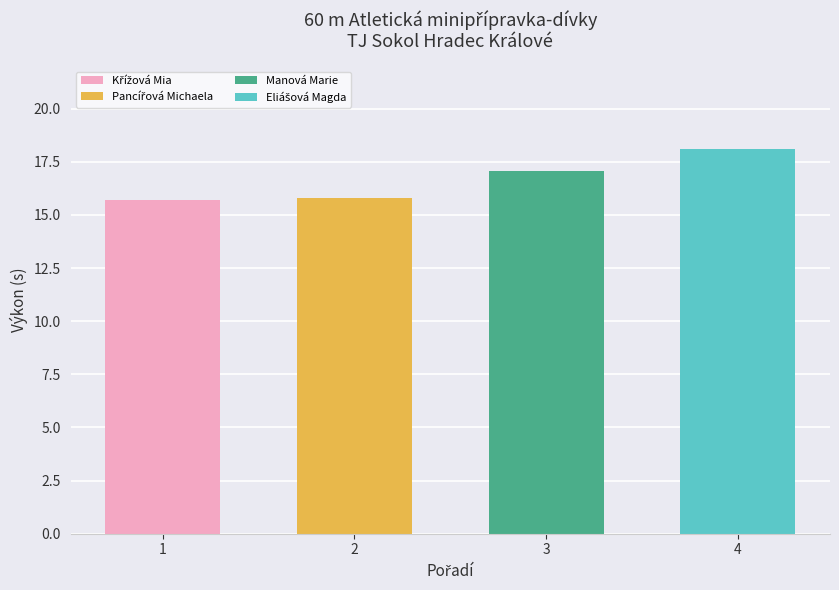

How many categories are shown in the chart?

4